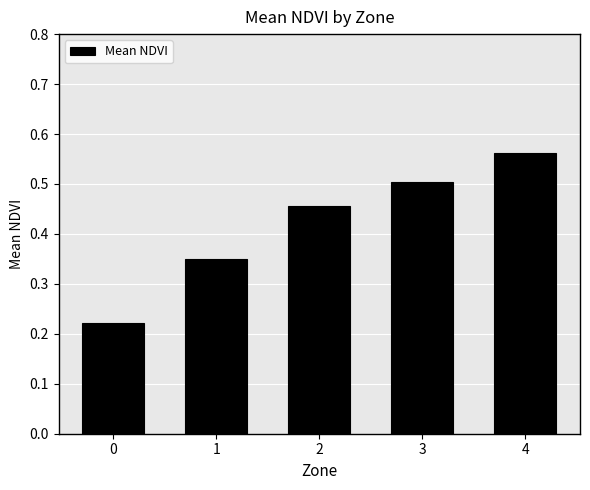

List the labels in order of value, largest first.

4, 3, 2, 1, 0